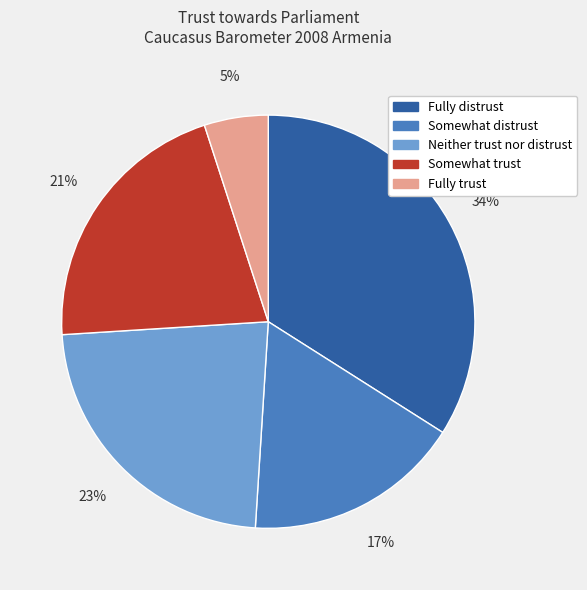

To the nearest percent, what is the difference between the largest and smallest slice percentages?

29%